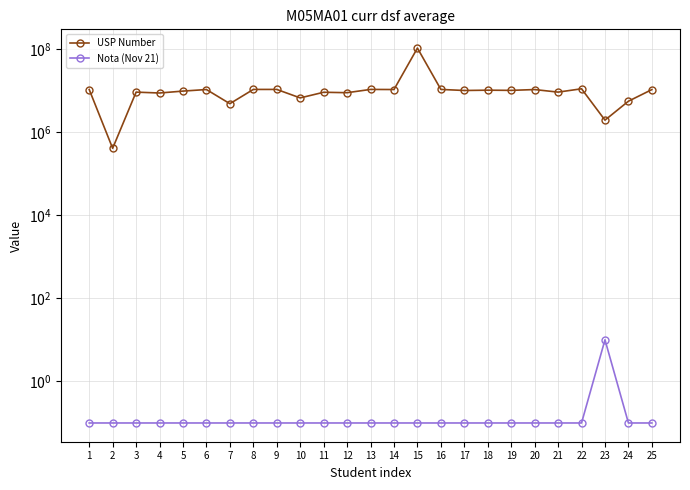

What value does the USP Number series have at 16?

10883683.1